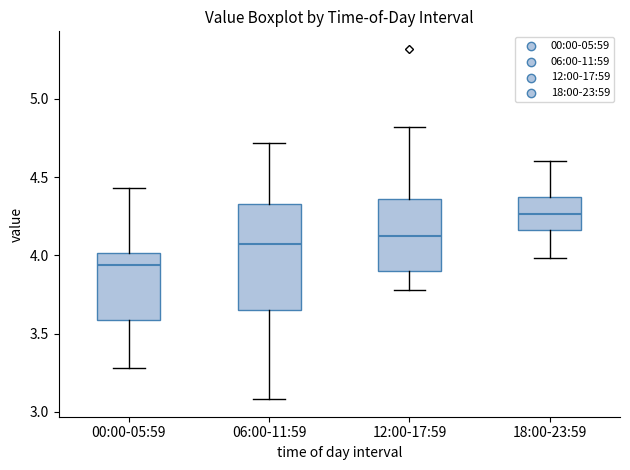

Reading left to right, transcribe this box plot: for each box, give where its median line is, the range the box spans, and where its two whiskers end, as read against the y-axis. The values are not printed on the chart, so give them approximately, as read against the axis.

00:00-05:59: median 3.95, box 3.60 to 4.00, whiskers 3.30 to 4.45
06:00-11:59: median 4.10, box 3.65 to 4.35, whiskers 3.10 to 4.70
12:00-17:59: median 4.15, box 3.90 to 4.35, whiskers 3.80 to 4.80
18:00-23:59: median 4.25, box 4.15 to 4.40, whiskers 4.00 to 4.60